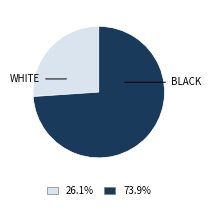

Is there a majority slice in this chart?

Yes